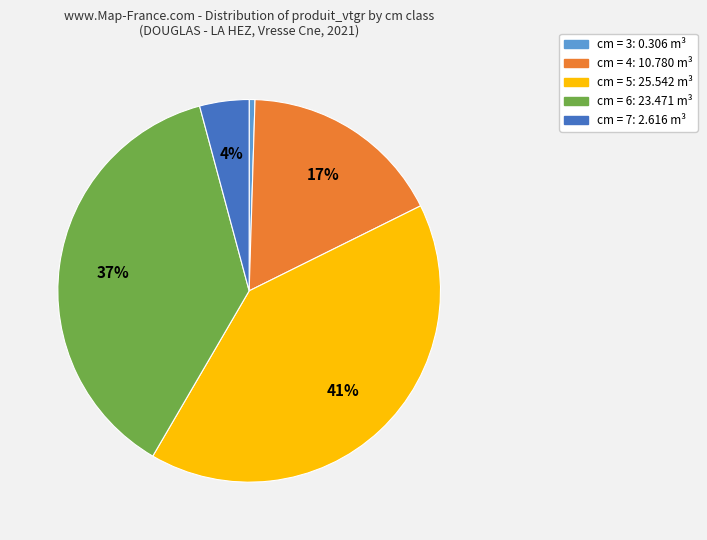

Is there a majority slice in this chart?

No